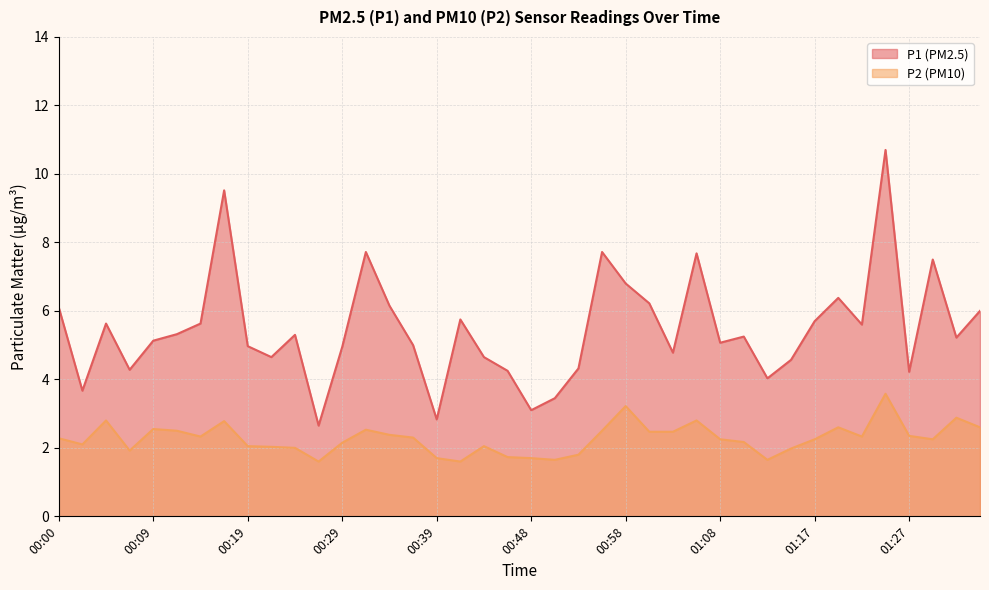

What is the value of the P1 point at the 2nd from the left?

3.7